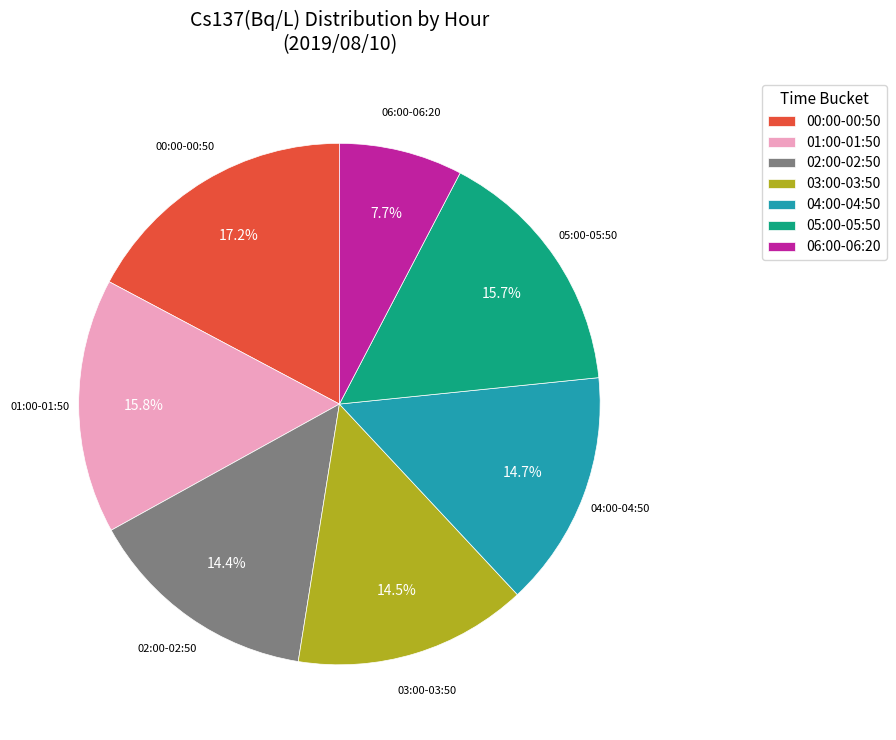

Which slice is the smallest?

06:00-06:20